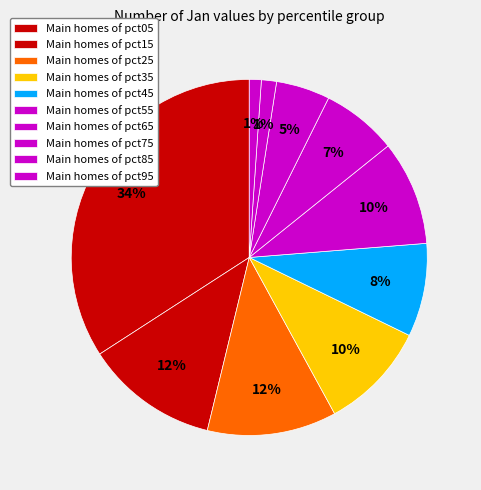

To the nearest percent, what is the difference between the largest and smallest slice percentages?

33%